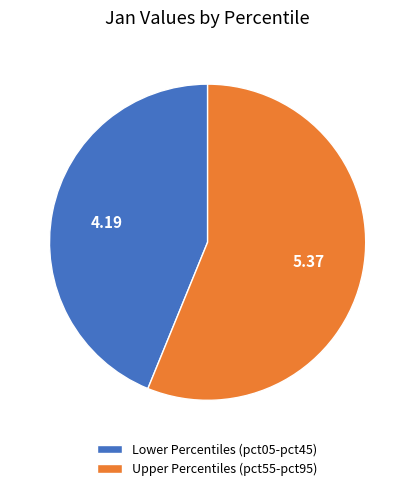

Is the sum of Lower Percentiles (pct05-pct45) and Upper Percentiles (pct55-pct95) greater than half?

Yes